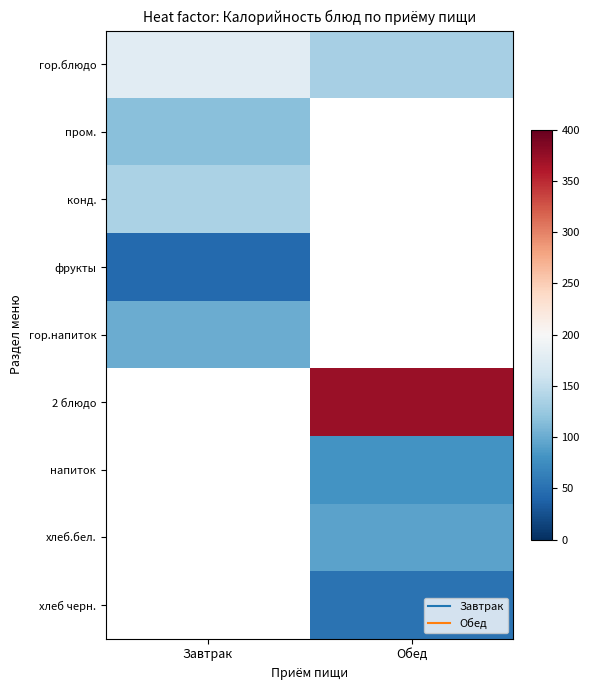

Read the гор.напиток value at Завтрак.

100.4